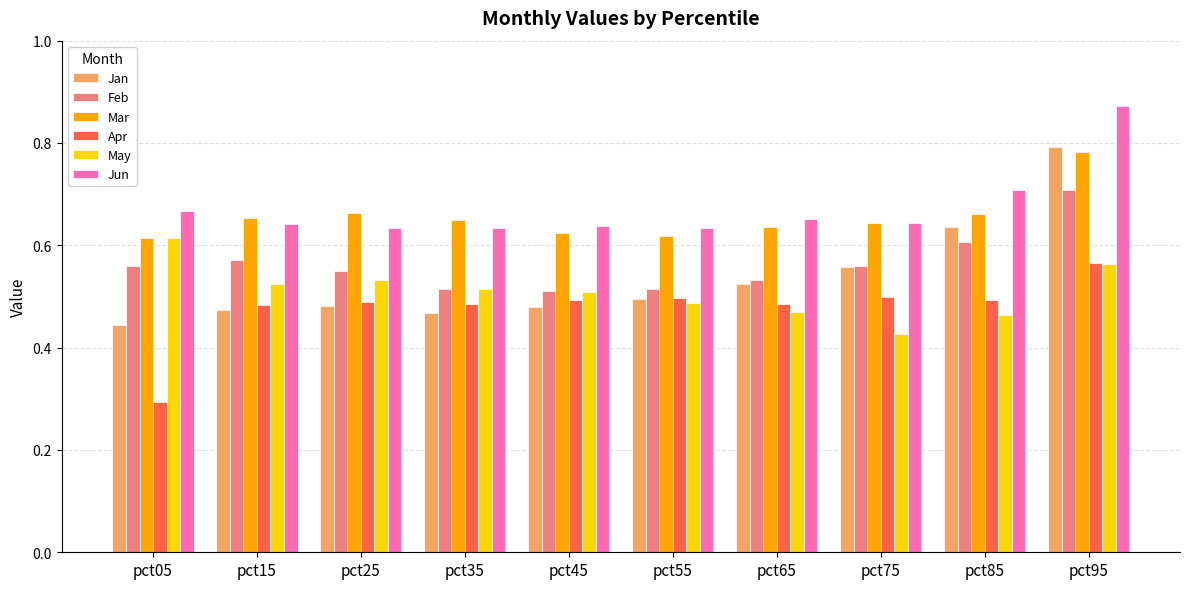

Count the number of data series in this chart.

6